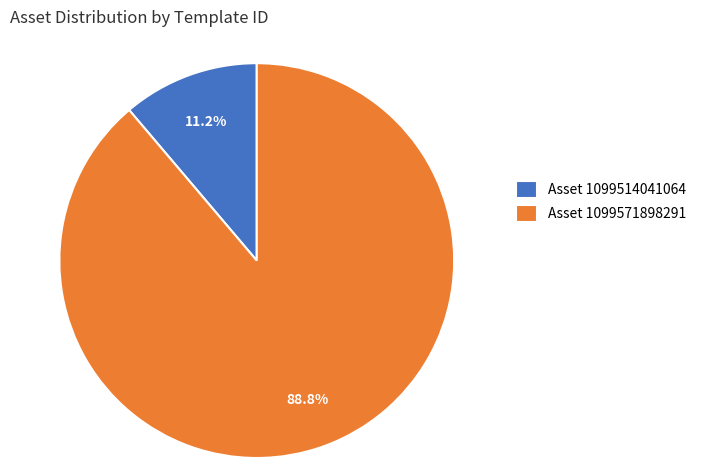

Which slice is the smallest?

Asset 1099514041064